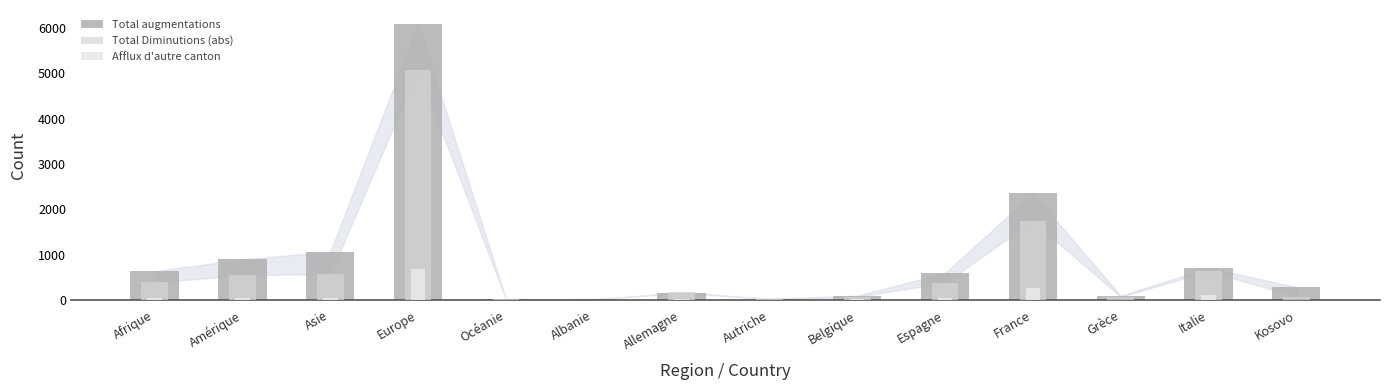

What is the label of the 5th bar from the right?

Espagne